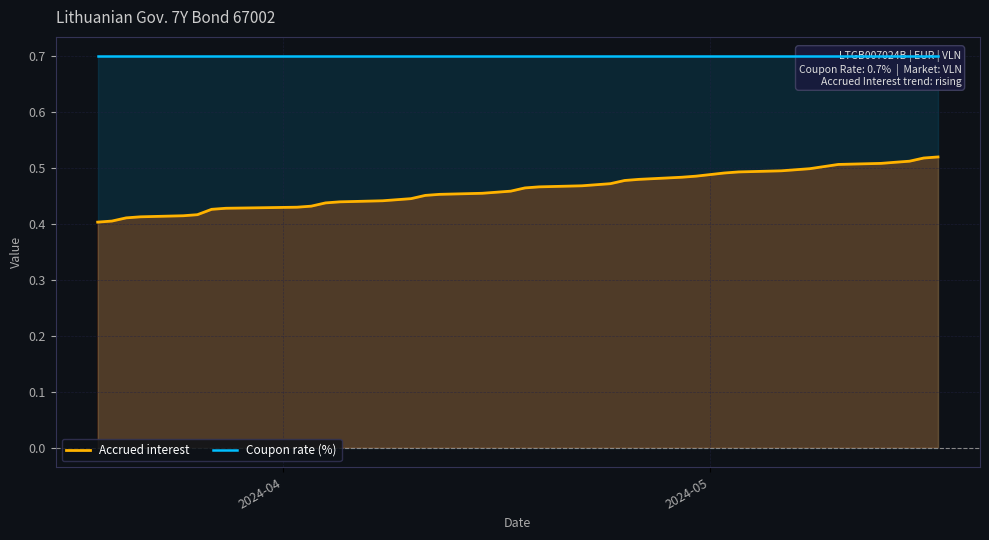

Which label corresponds to the largest value in the chart?

2024-04